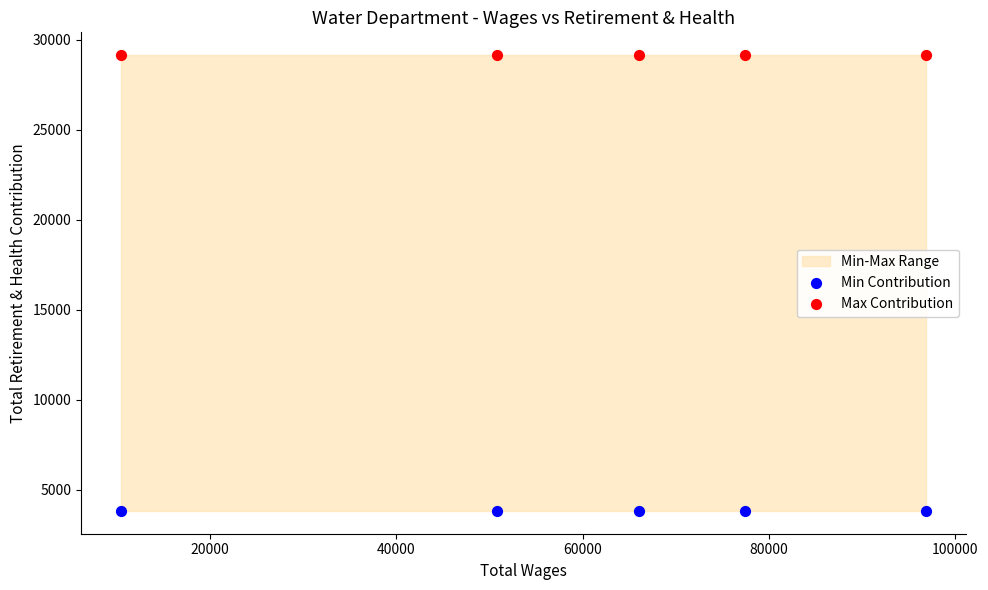

Which series reaches the minimum Y coordinate?

Min Contribution